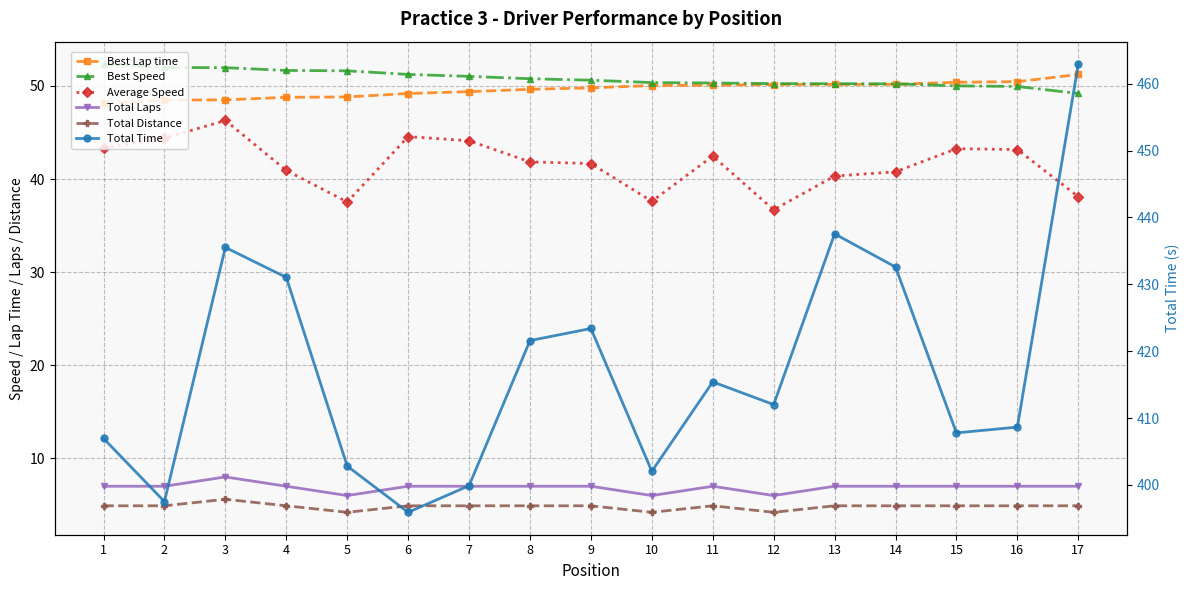

Which label corresponds to the largest value in the chart?

17